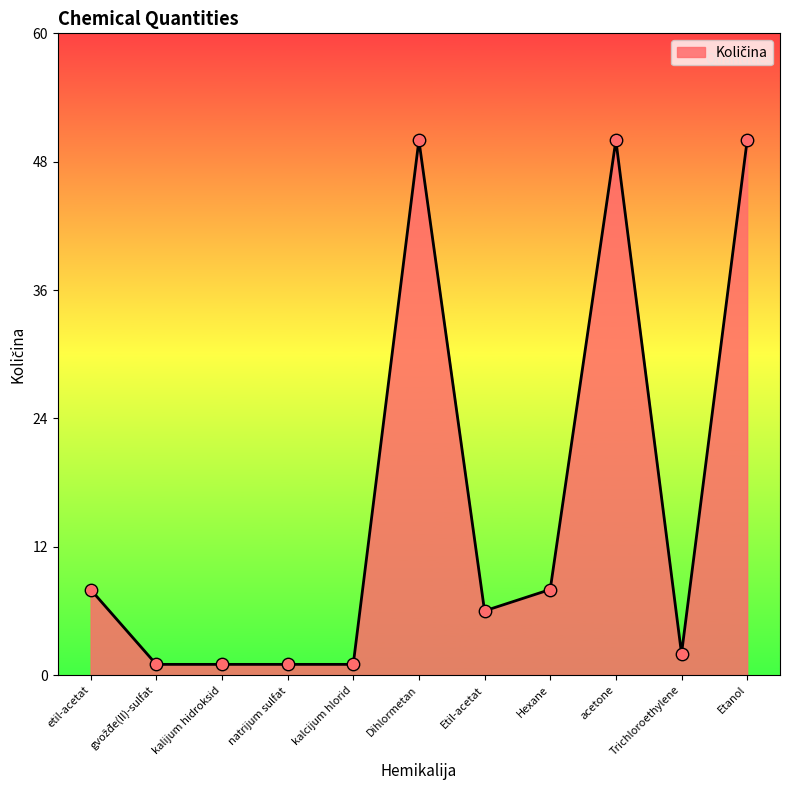

What is the change in value from kalijum hidroksid to Etanol?

+49